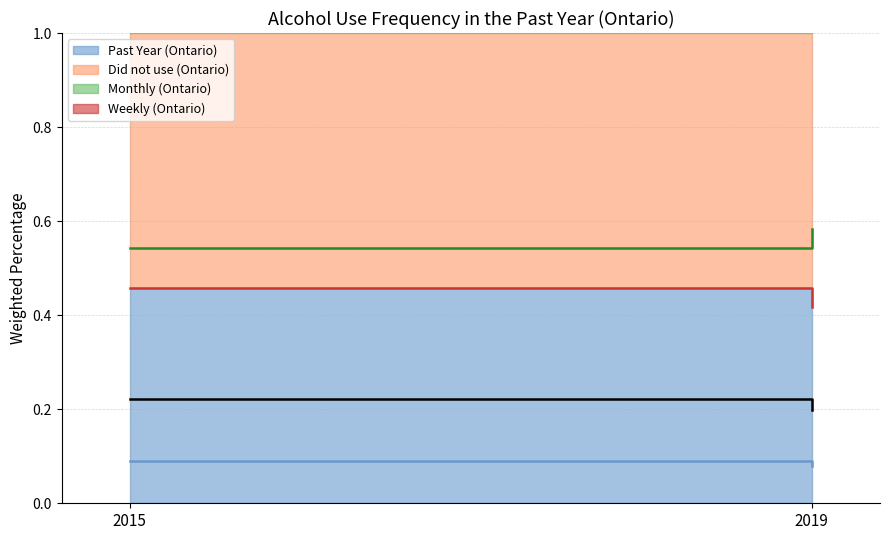

How many lines are shown in the chart?

4